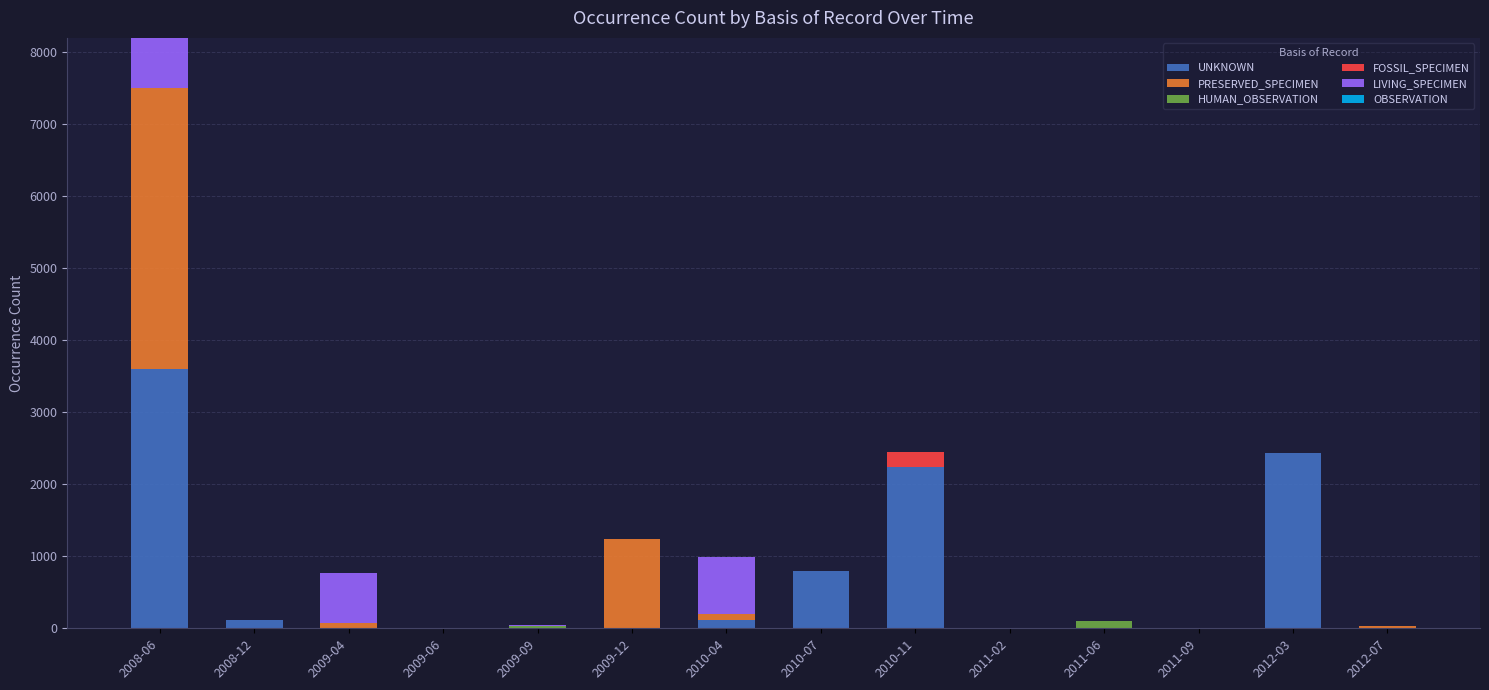

What is the highest value of the UNKNOWN series?

3598